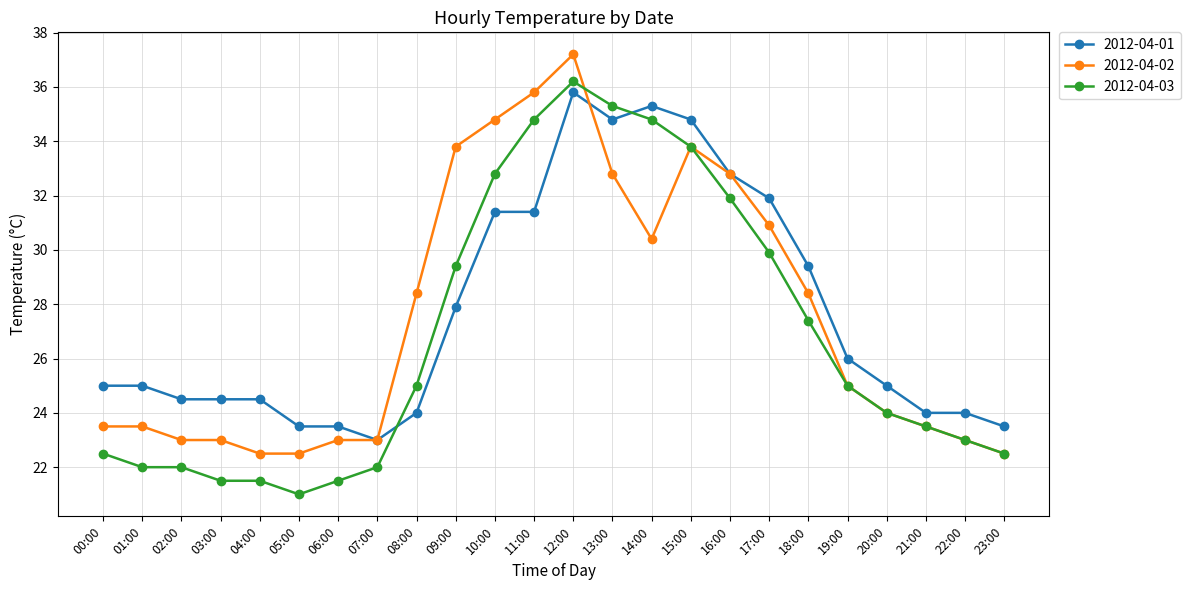

Is the value of 2012-04-03 at 16:00 greater than the value of 2012-04-02 at 00:00?

Yes